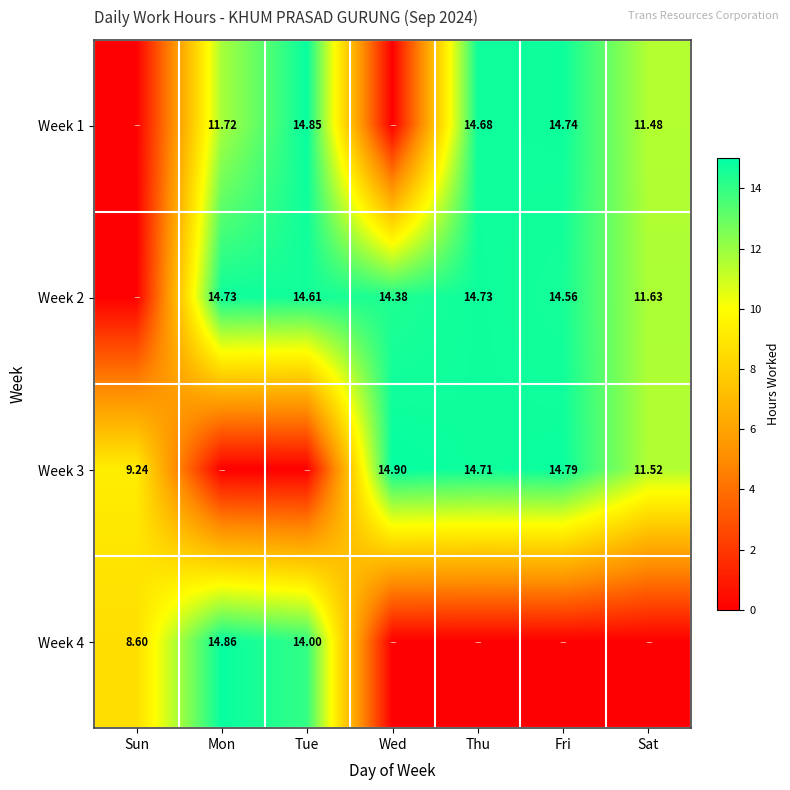

What is the difference between the maximum and minimum values in the Week 4 series?

14.9